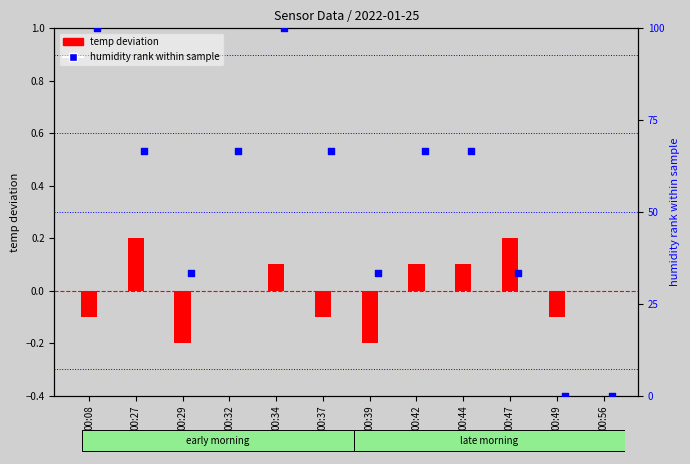

What are all the series names shown in the legend?

temp deviation, humidity rank within sample